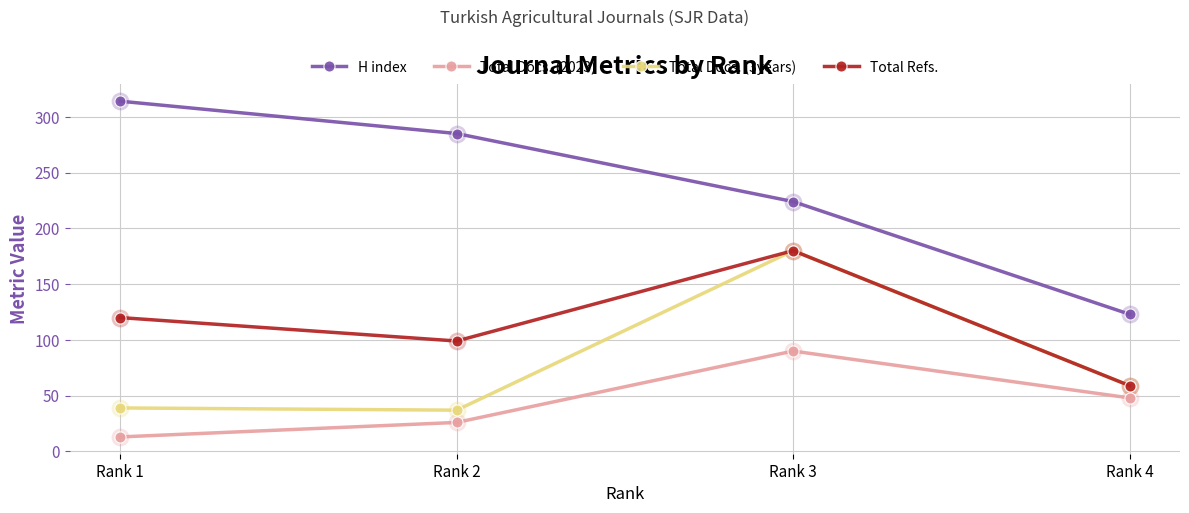

How many categories are shown in the chart?

4